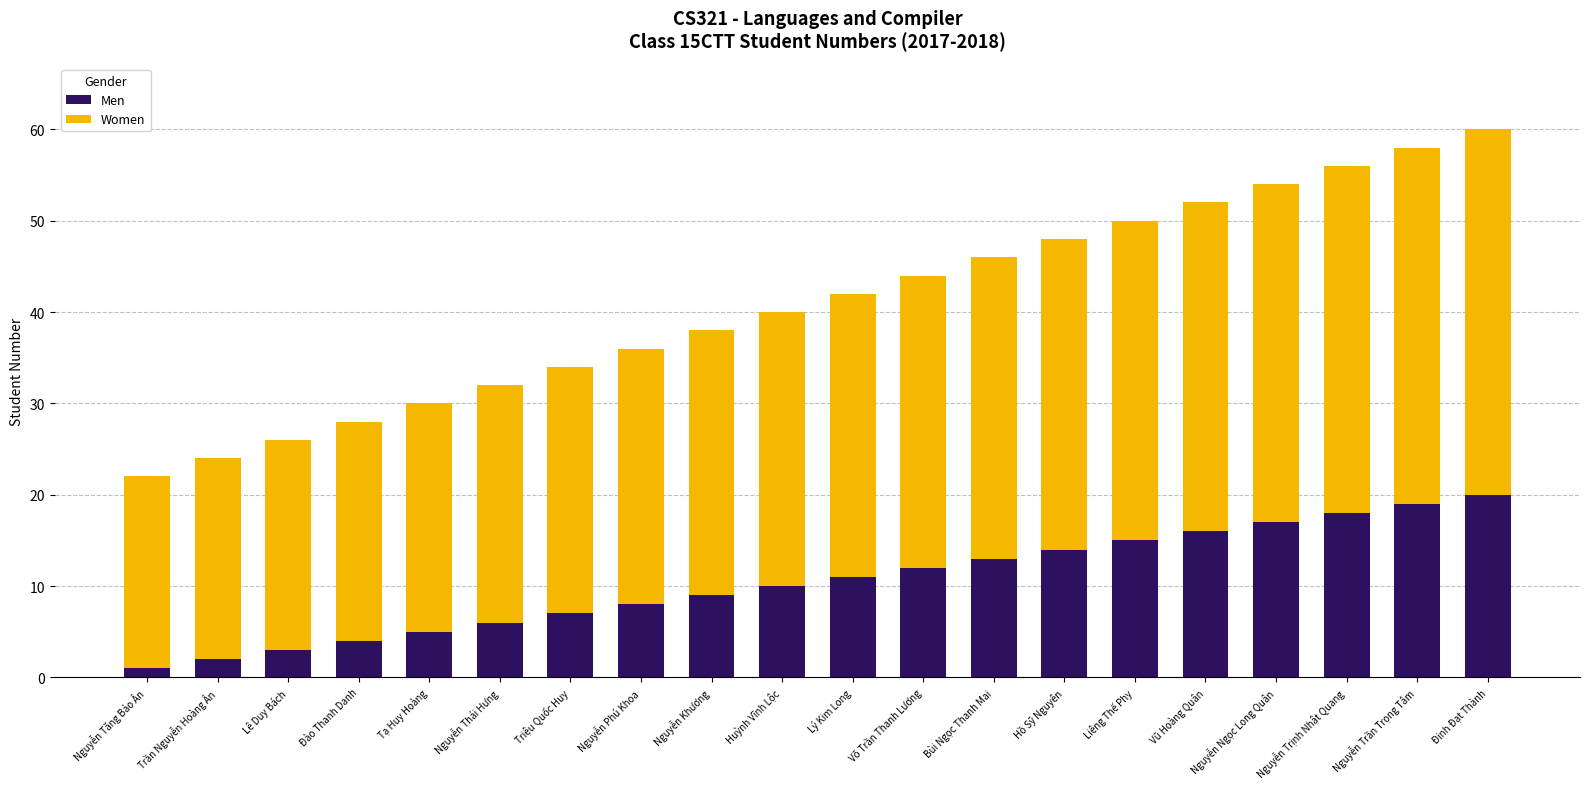

What is the maximum value for Men?

20